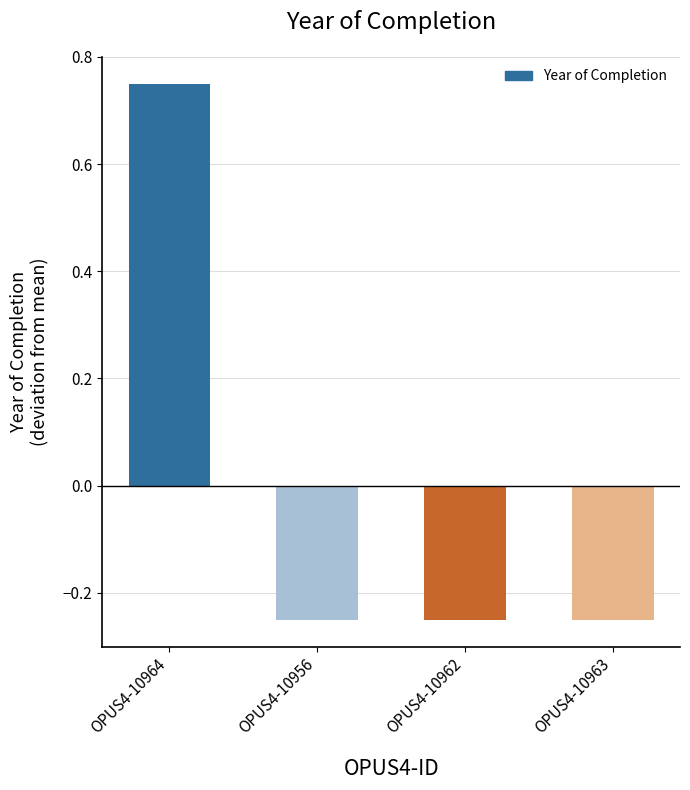

How many data points does each series have?

4